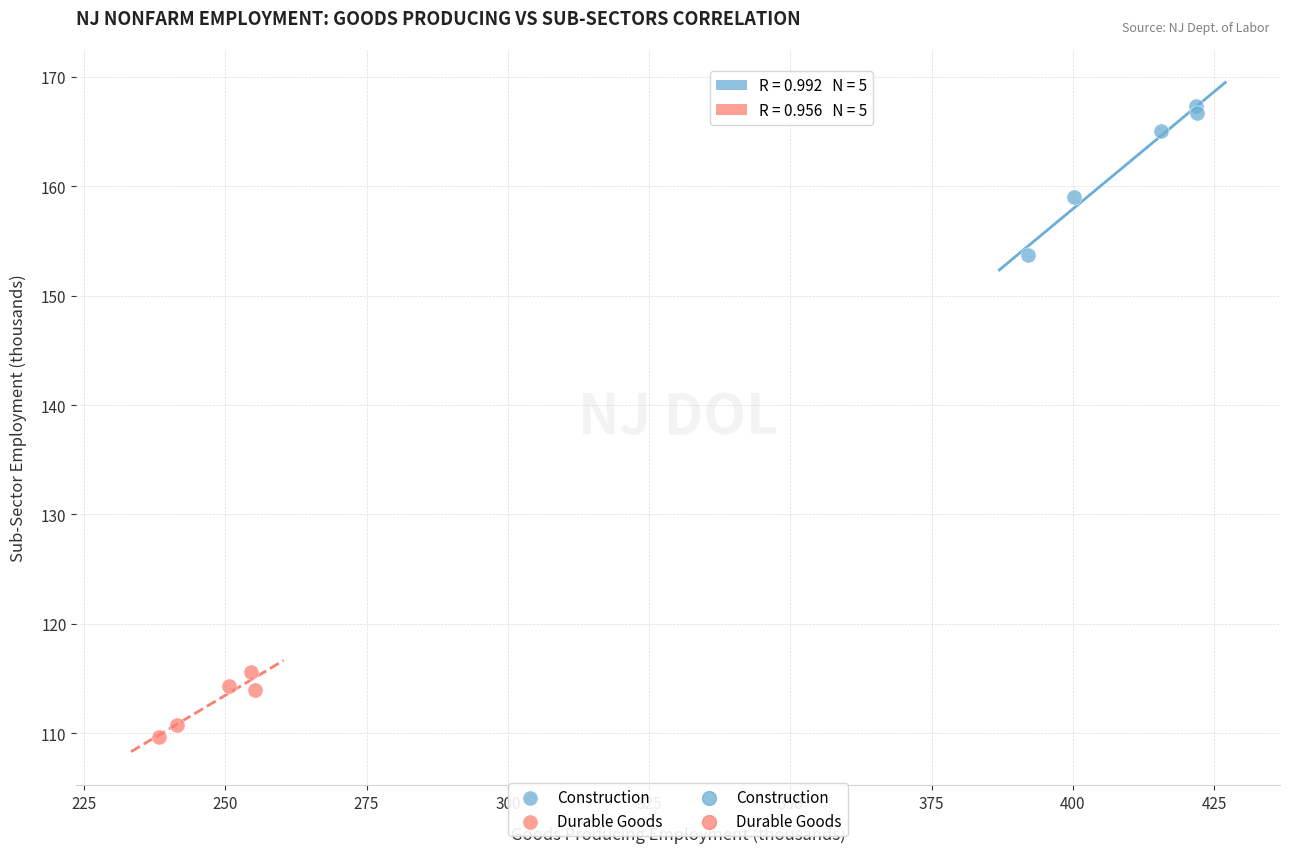

Which series contains the lowest Y value?

Durable Goods